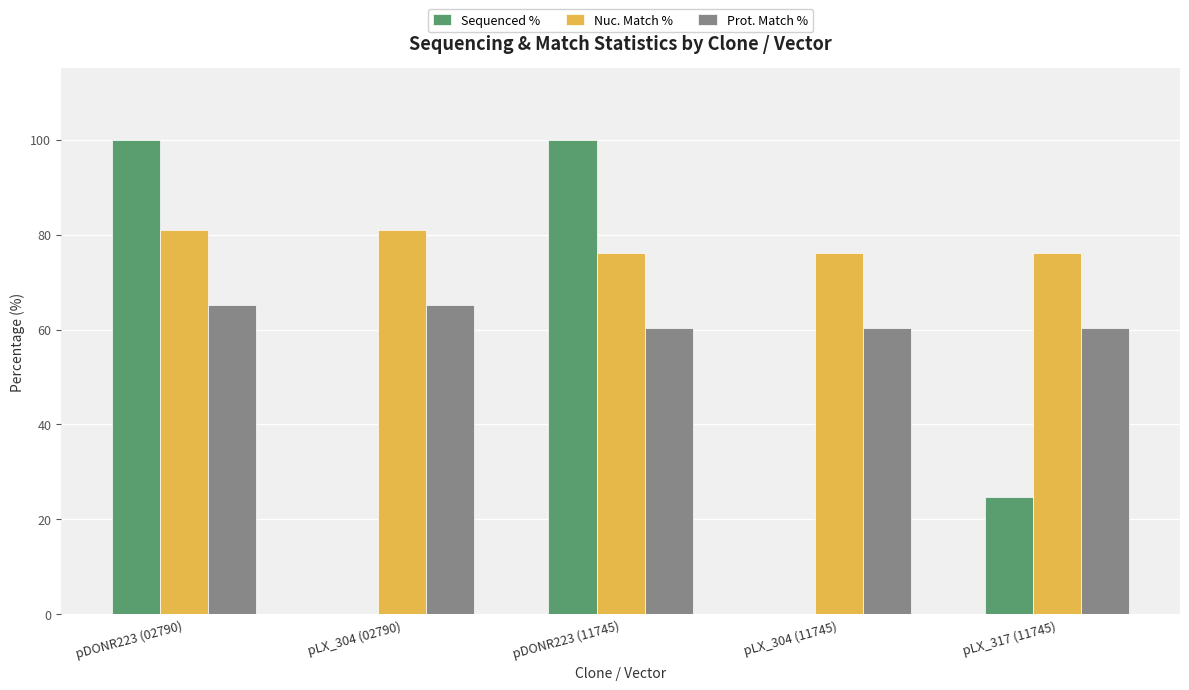

What is the total value across all series at pDONR223 (02790)?

246.1